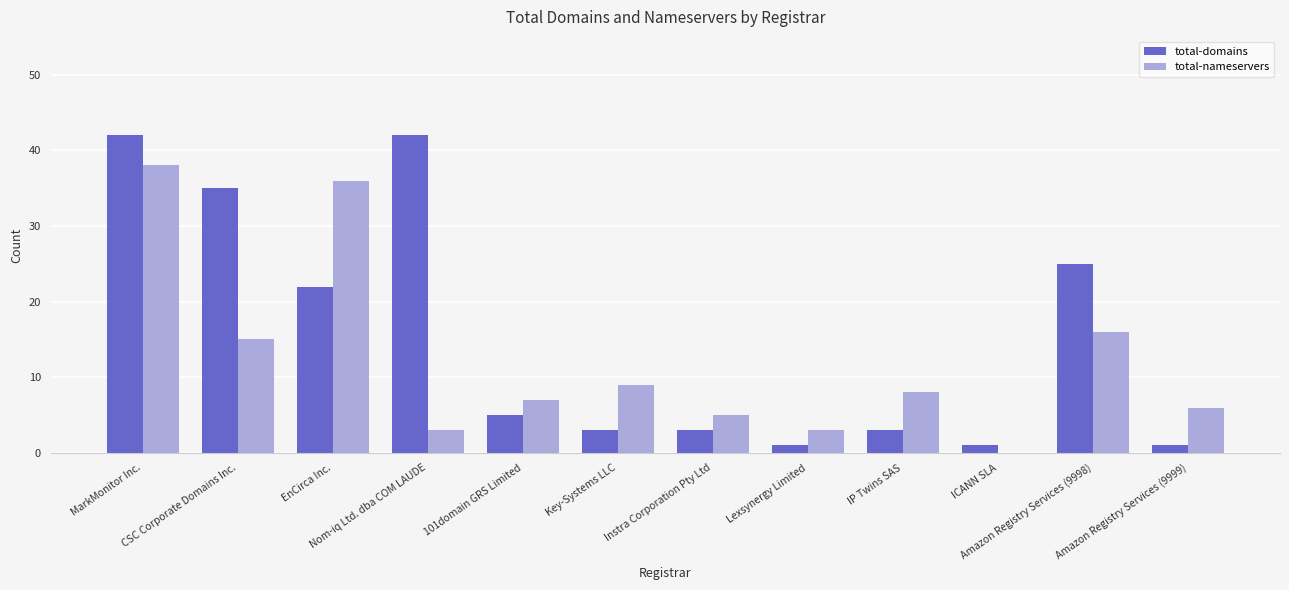

How many values in total-nameservers are above zero?

11